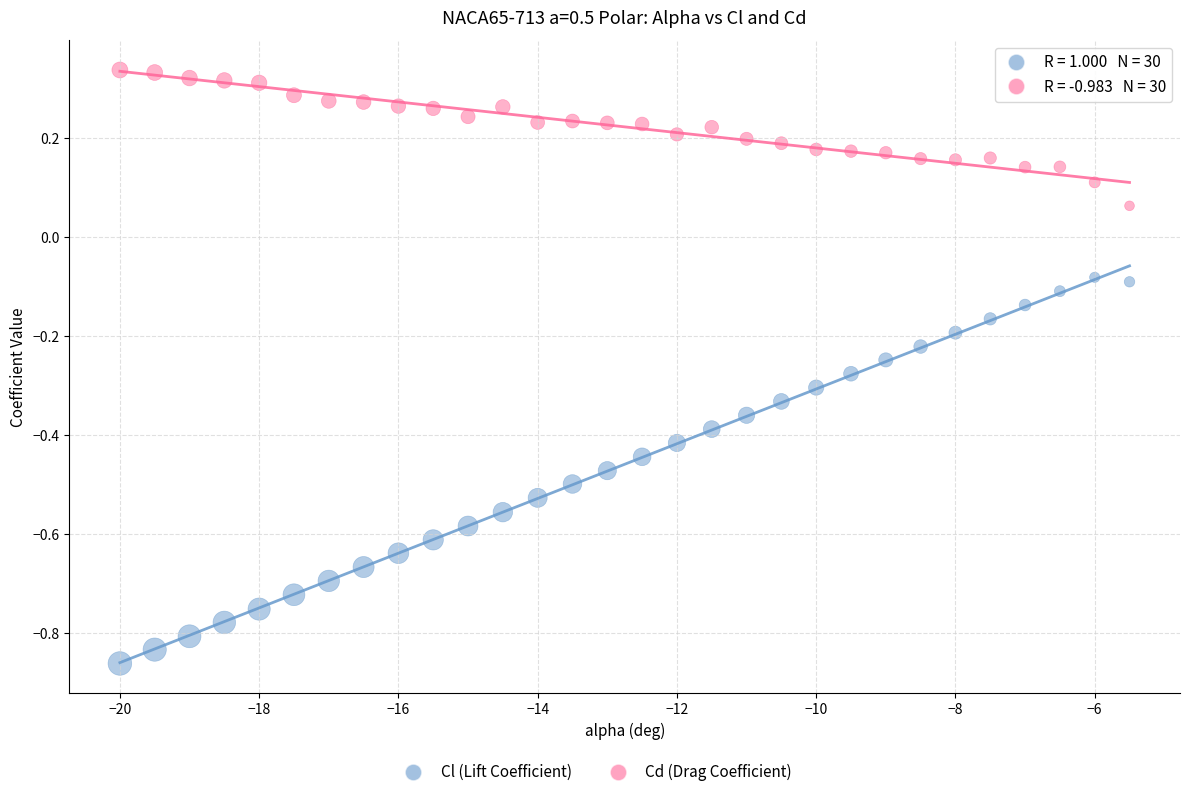

Which series contains the lowest Y value?

Cl (Lift Coefficient)